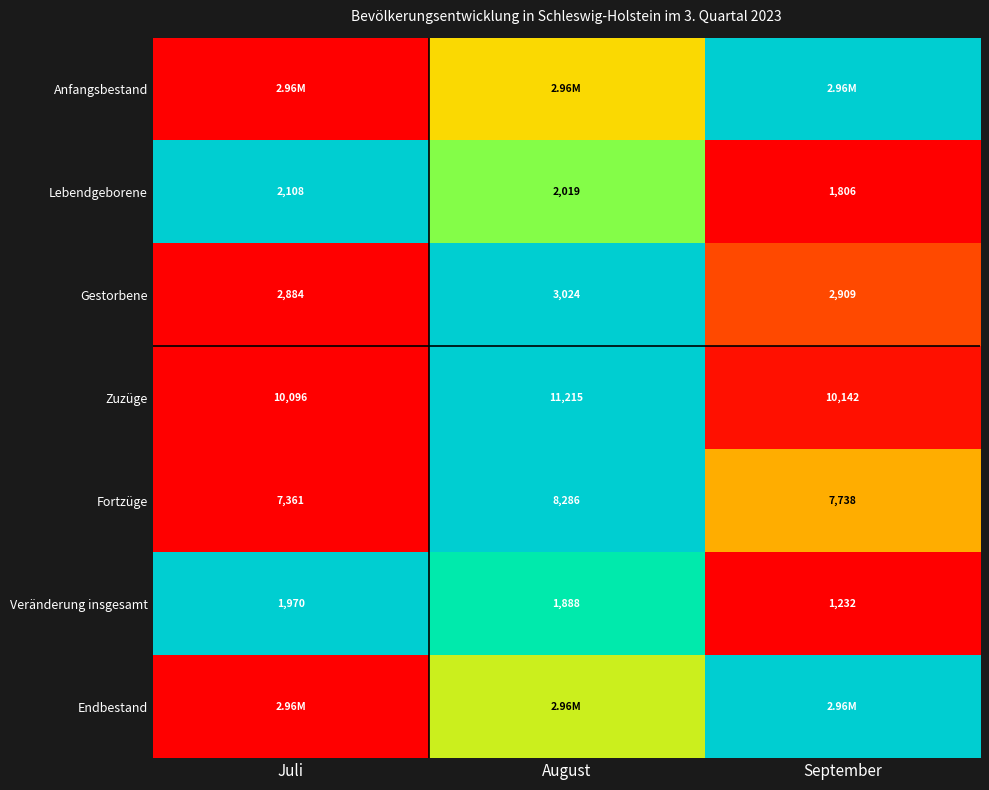

At which label is Zuzüge closest to 10655?

September